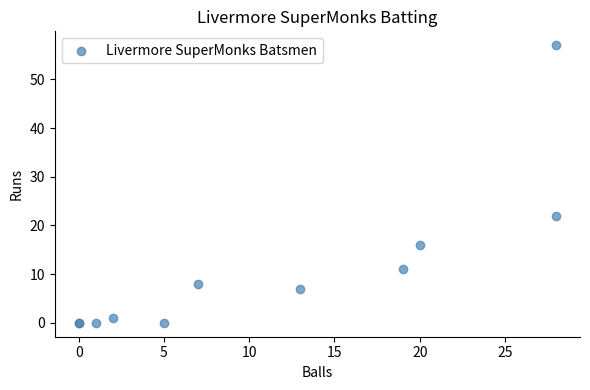

What Y value in the scatter plot is closest to 28?

22